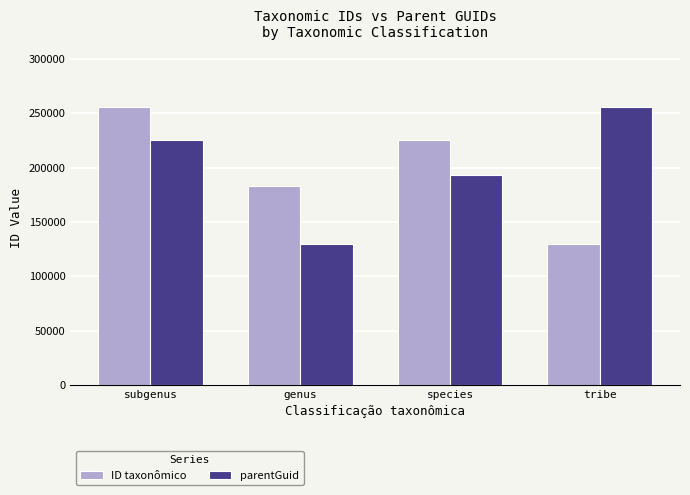

Which series changed the most between genus and species?

parentGuid